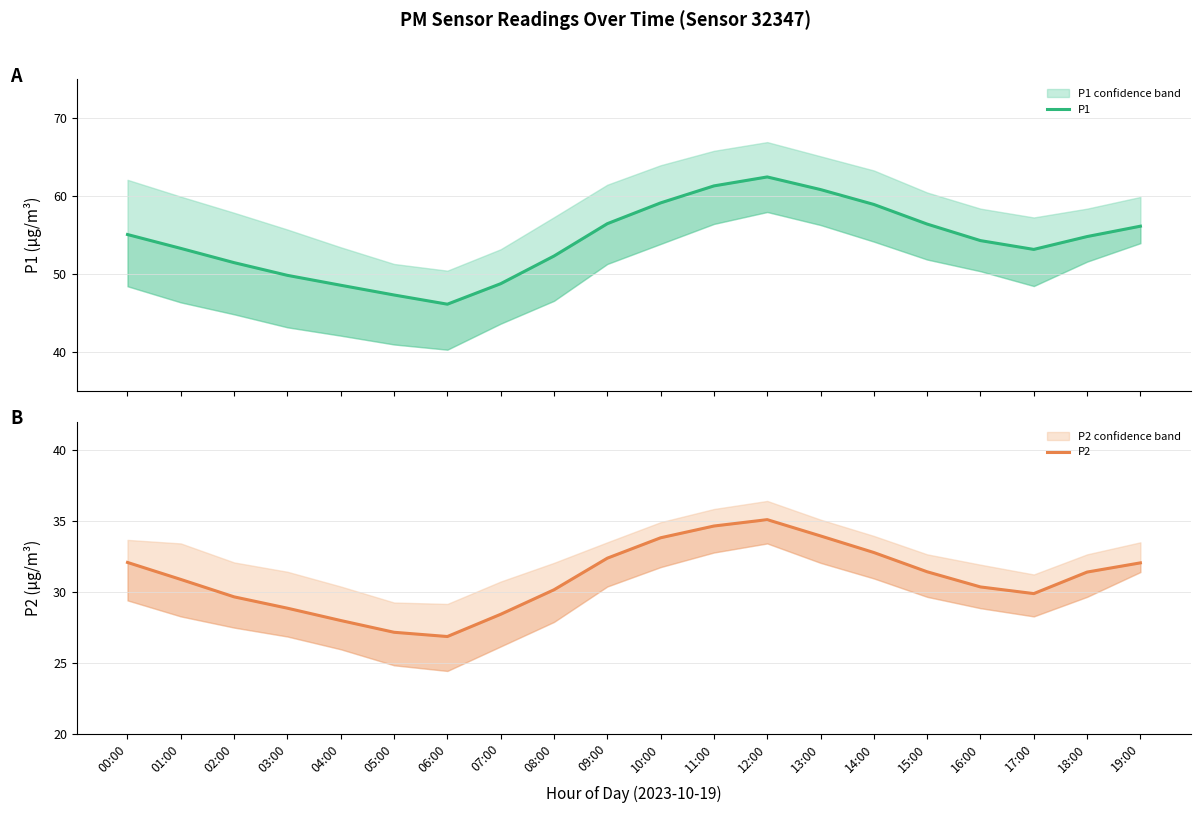

Reading right to left, list all the values displayed in this chart.

P1: 19:00=56.1	18:00=54.8	17:00=53.1	16:00=54.3	15:00=56.4	14:00=58.9	13:00=60.8	12:00=62.5	11:00=61.3	10:00=59.1	09:00=56.5	08:00=52.3	07:00=48.8	06:00=46.1	05:00=47.3	04:00=48.5	03:00=49.8	02:00=51.5	01:00=53.3	00:00=55.1
P2: 19:00=32.0	18:00=31.4	17:00=29.9	16:00=30.4	15:00=31.4	14:00=32.8	13:00=34.0	12:00=35.1	11:00=34.6	10:00=33.8	09:00=32.4	08:00=30.1	07:00=28.4	06:00=26.9	05:00=27.1	04:00=28.0	03:00=28.9	02:00=29.6	01:00=30.9	00:00=32.1